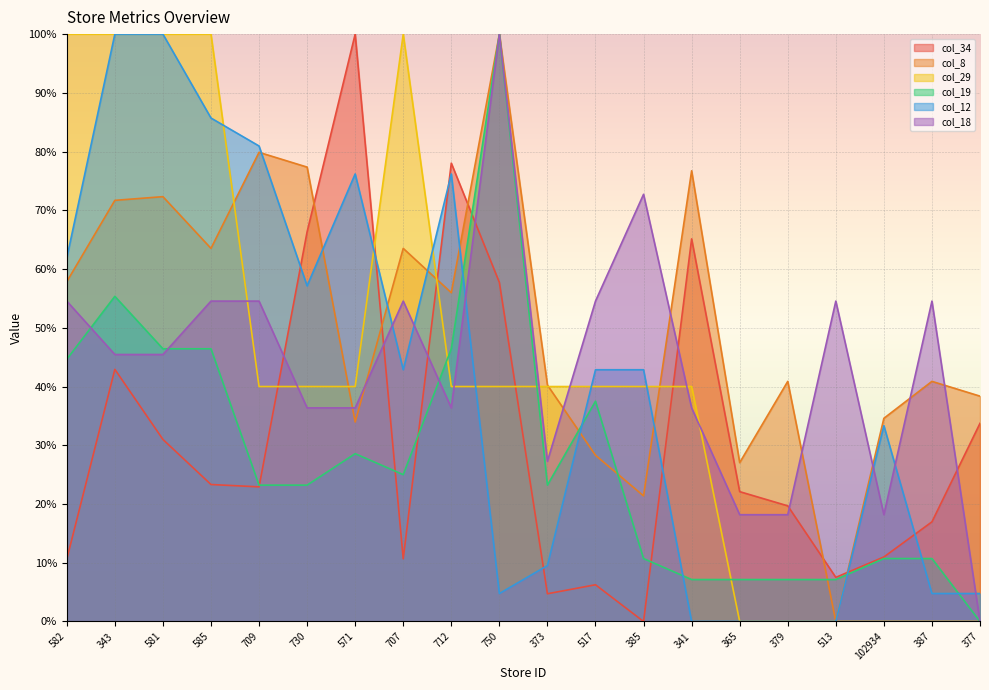

Which category has the highest value in the col_19 series?

750